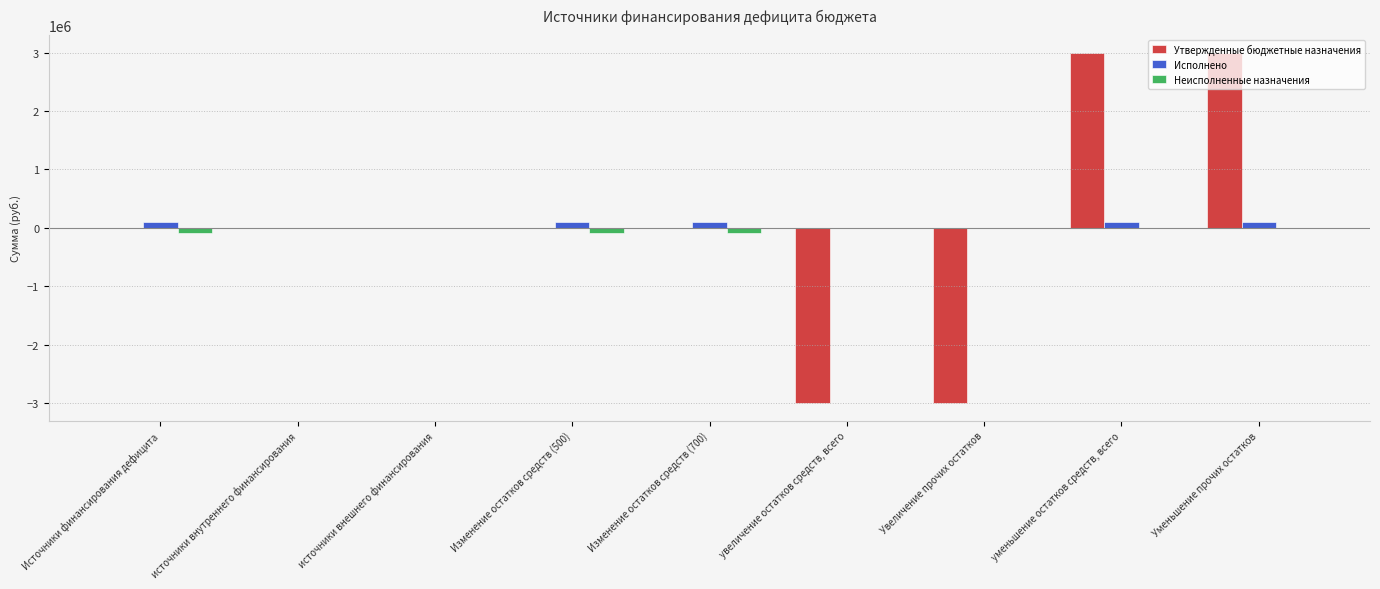

What are all the series names shown in the legend?

Утвержденные бюджетные назначения, Исполнено, Неисполненные назначения